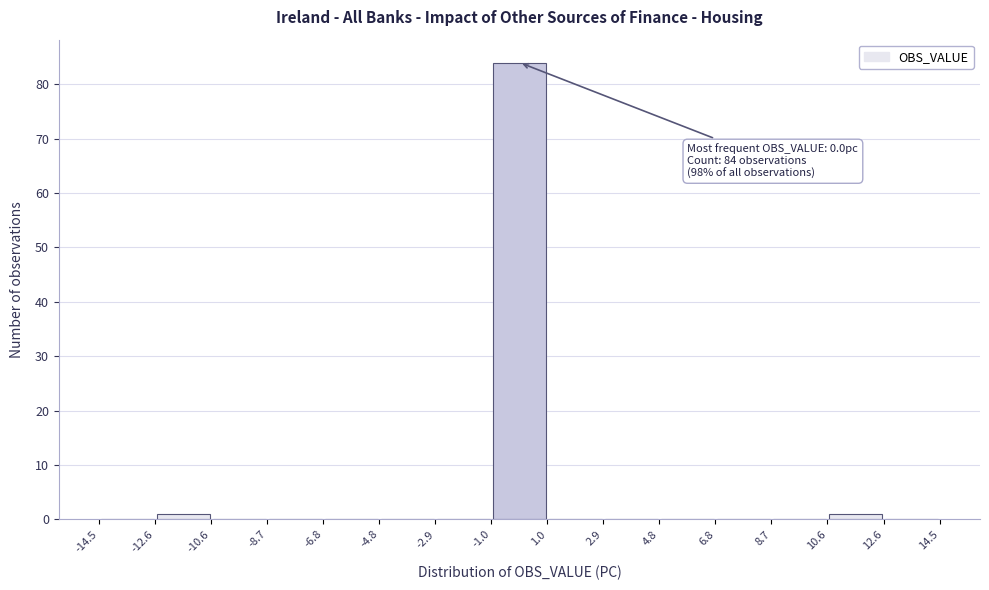

Which range on the x-axis has the tallest bar?

-1.0 to 1.0